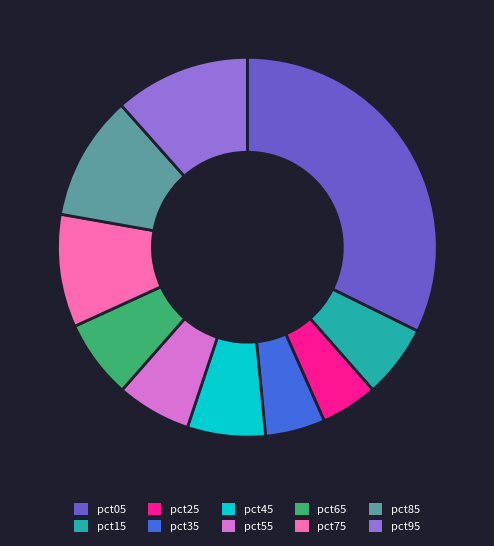

Is pct65 the majority of the pie?

No